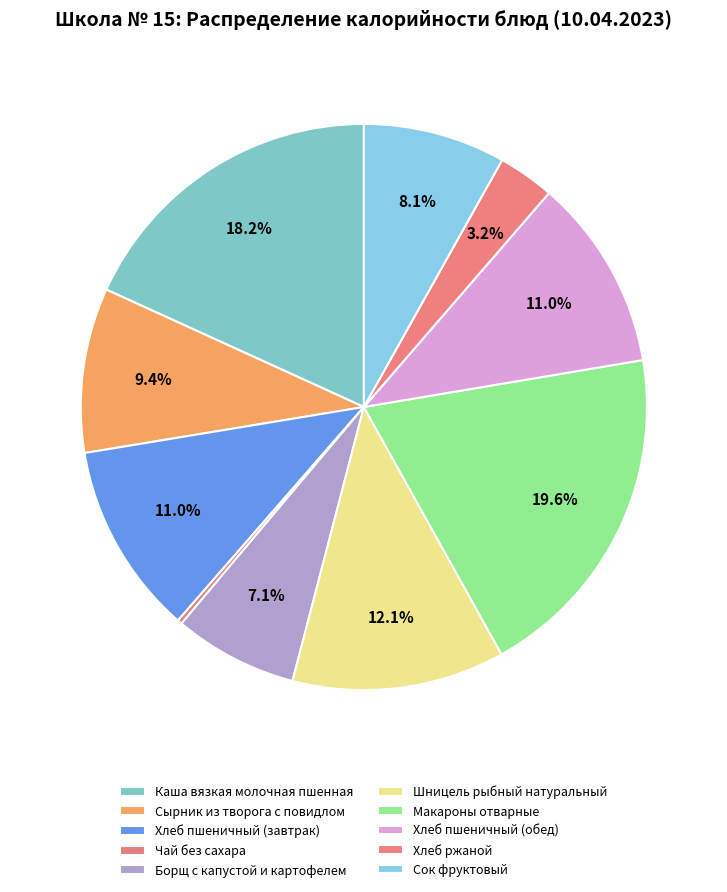

What is the largest slice in the pie chart?

Макароны отварные